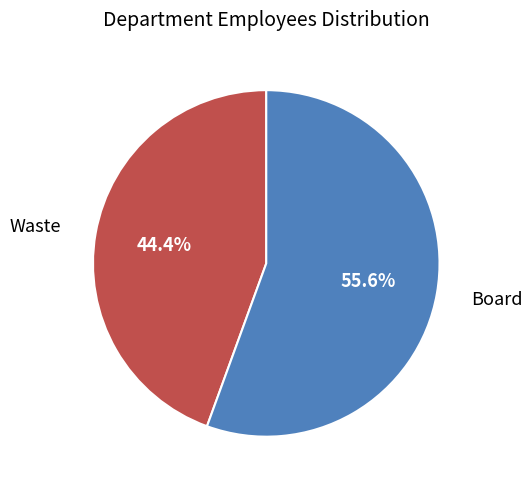

To the nearest percent, what portion does Board represent?

56%